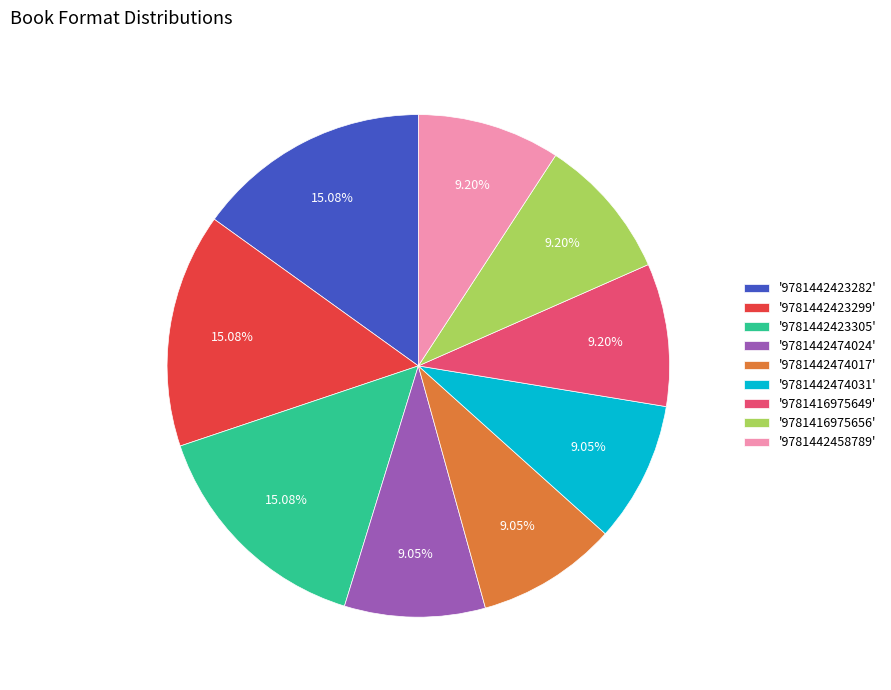

How many slices are in this pie chart?

9